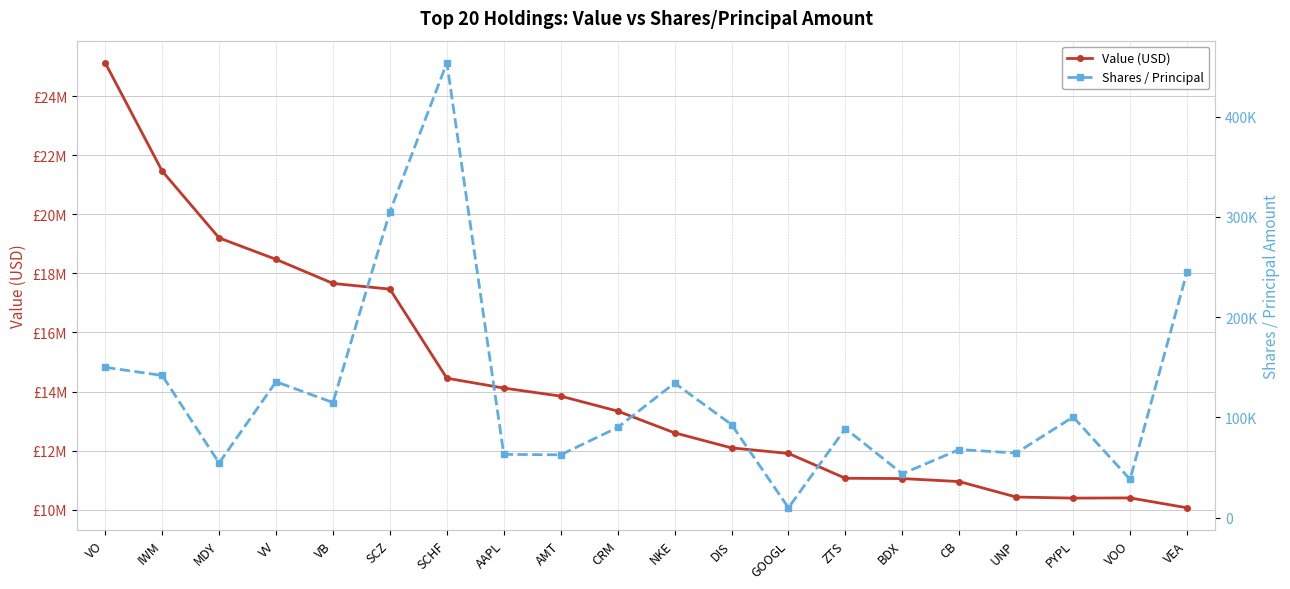

Which series has the widest spread of values?

Value (USD)